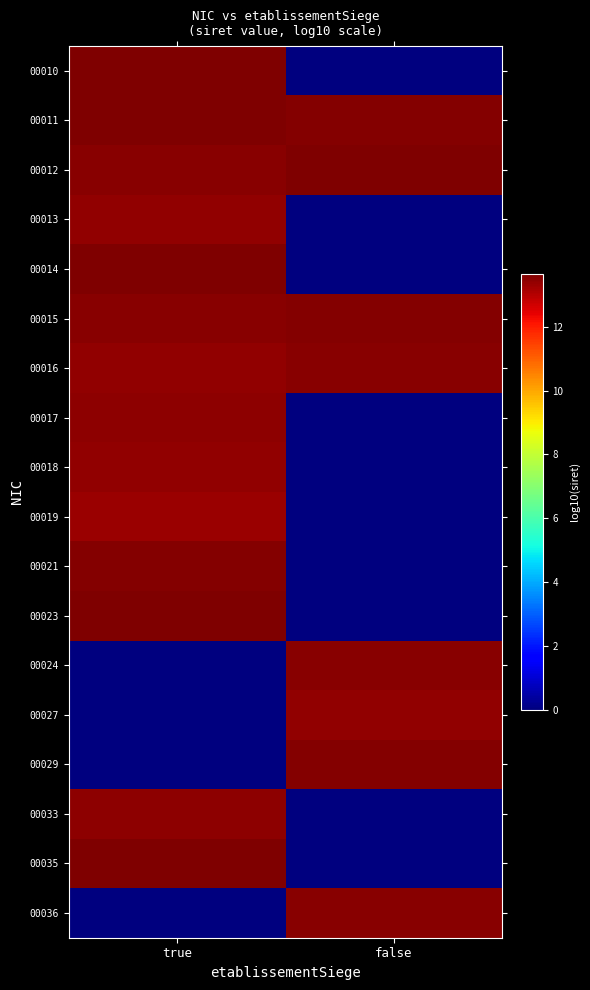

Count the number of categories in the chart.

2